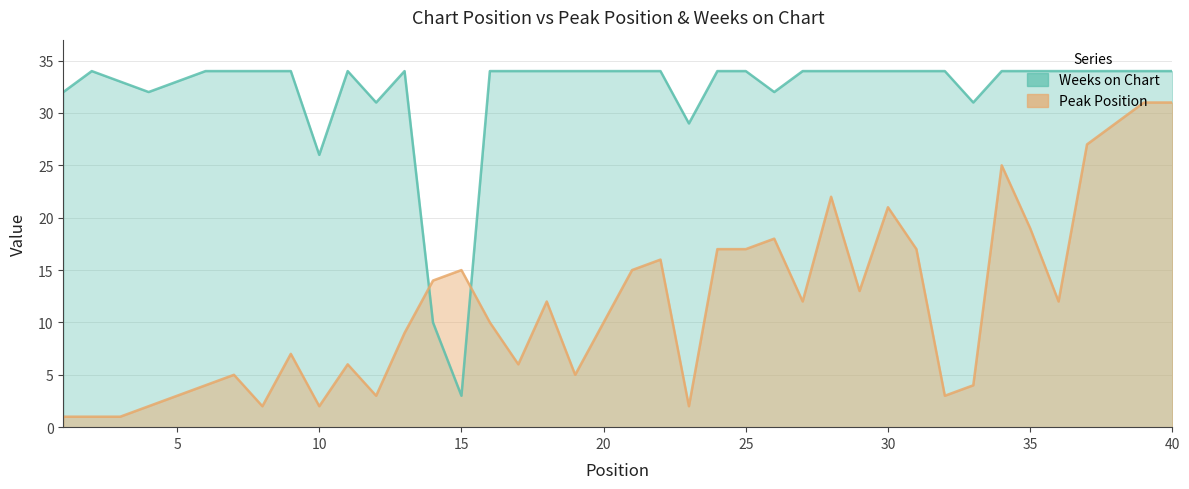

Which series has the largest range (max minus min)?

Weeks on Chart